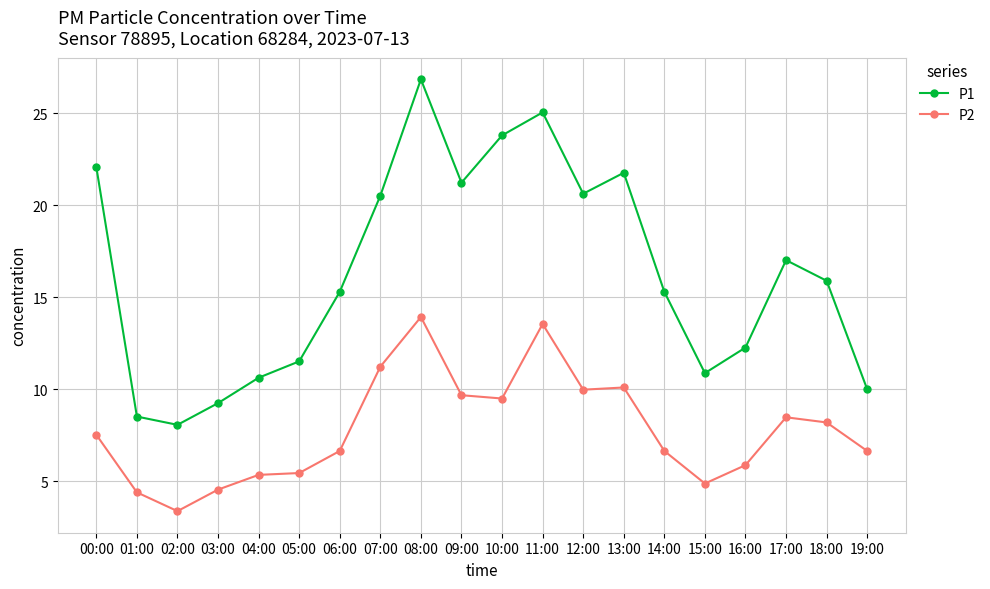

What are all the series names shown in the legend?

P1, P2